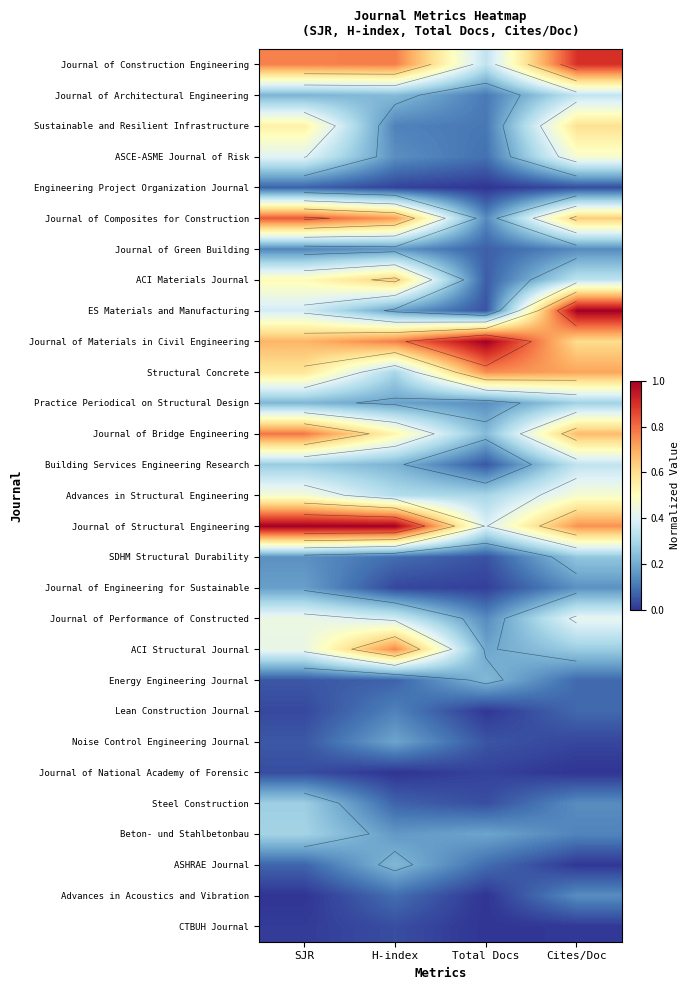

Count the number of categories in the chart.

4